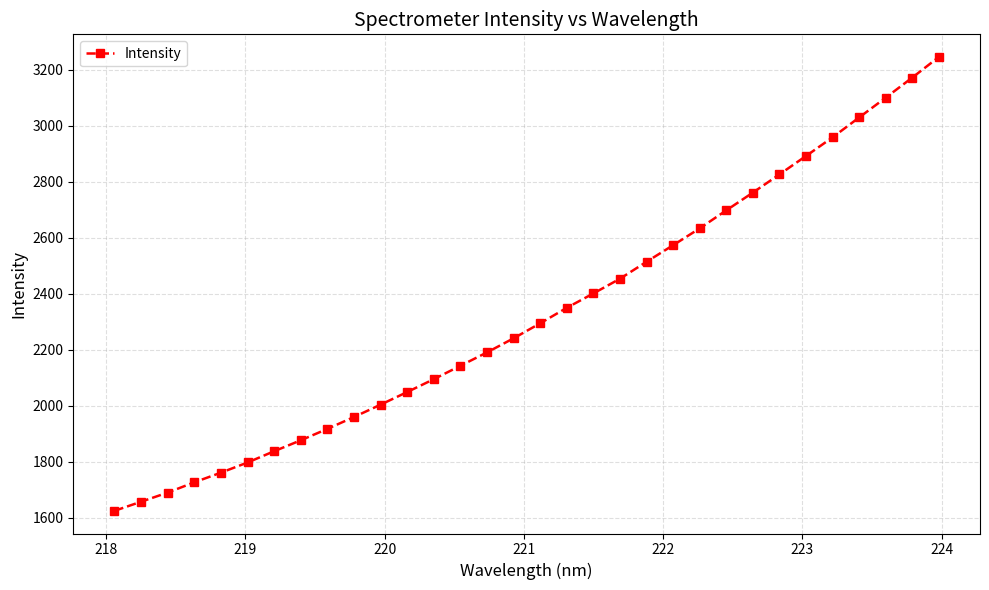

What is the maximum value shown in the chart?

3246.1